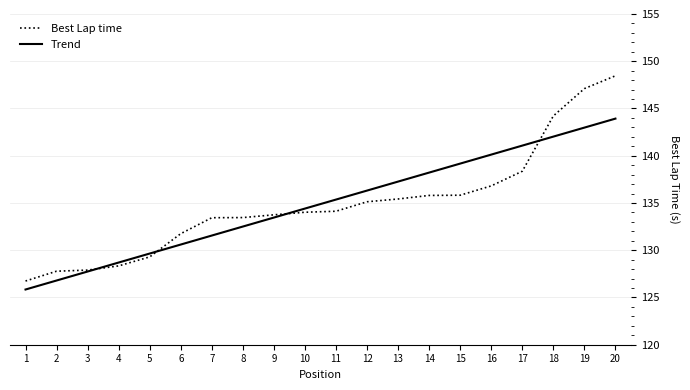

Which series has the largest range (max minus min)?

Best Lap time